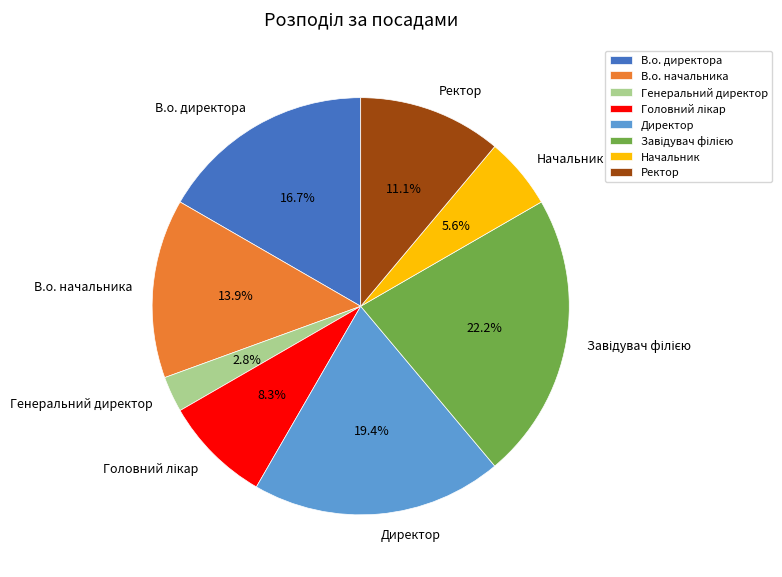

To the nearest percent, what is the average slice percentage?

12%